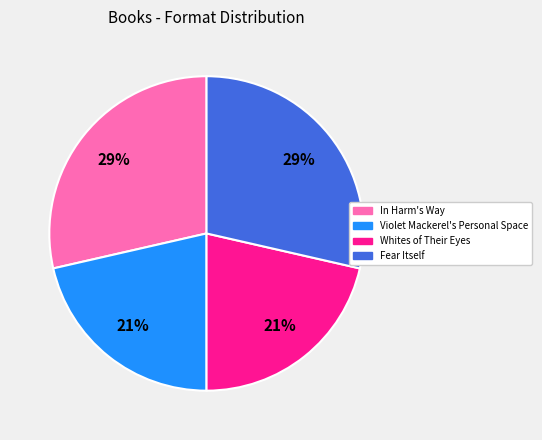

Does Whites of Their Eyes account for over 50% of the chart?

No